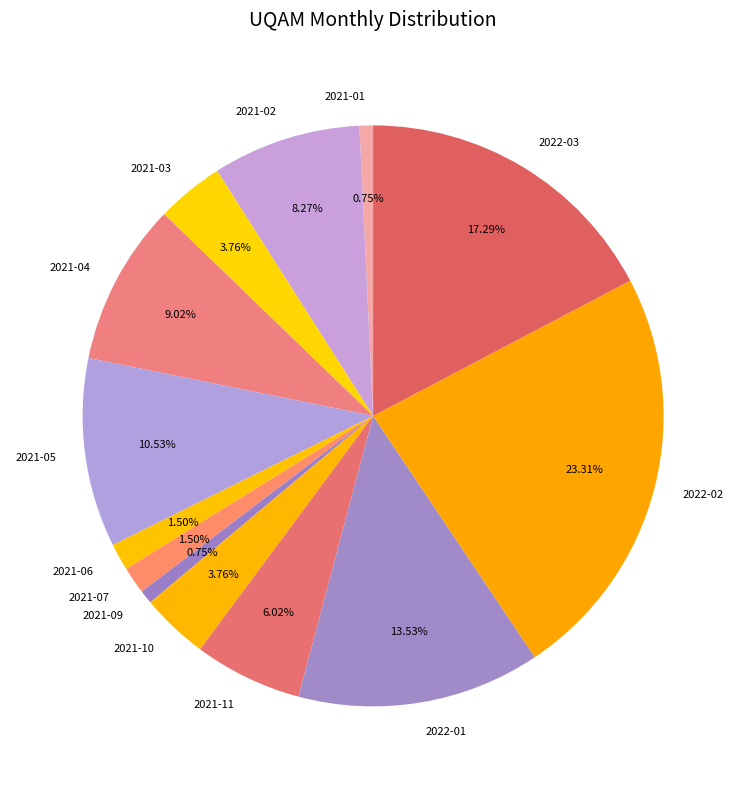

How many segments does this pie chart have?

13